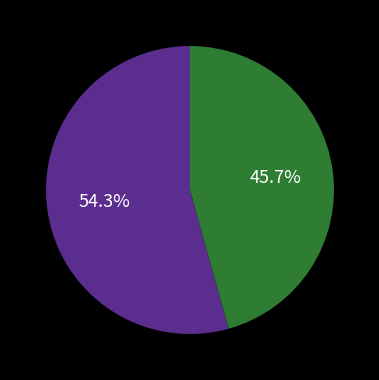

Is there any slice that represents more than half of the pie?

Yes